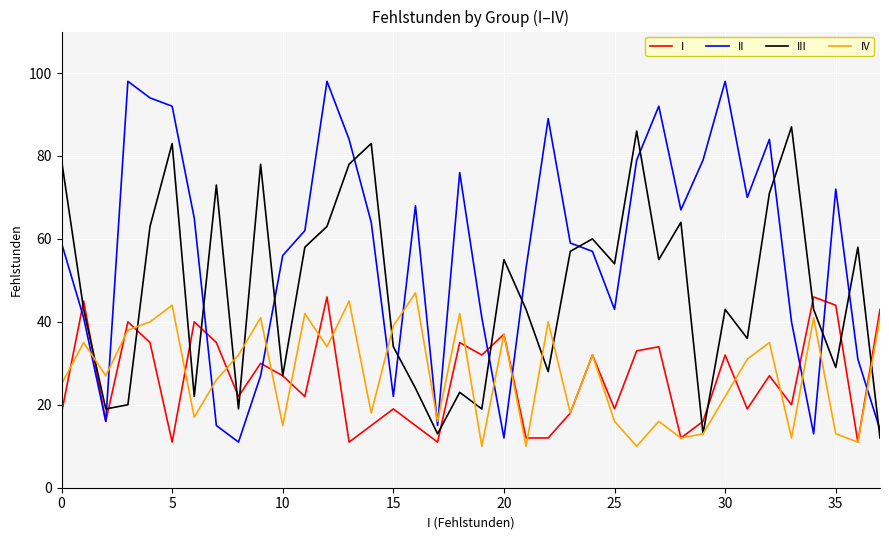

Which series has the widest spread of values?

II